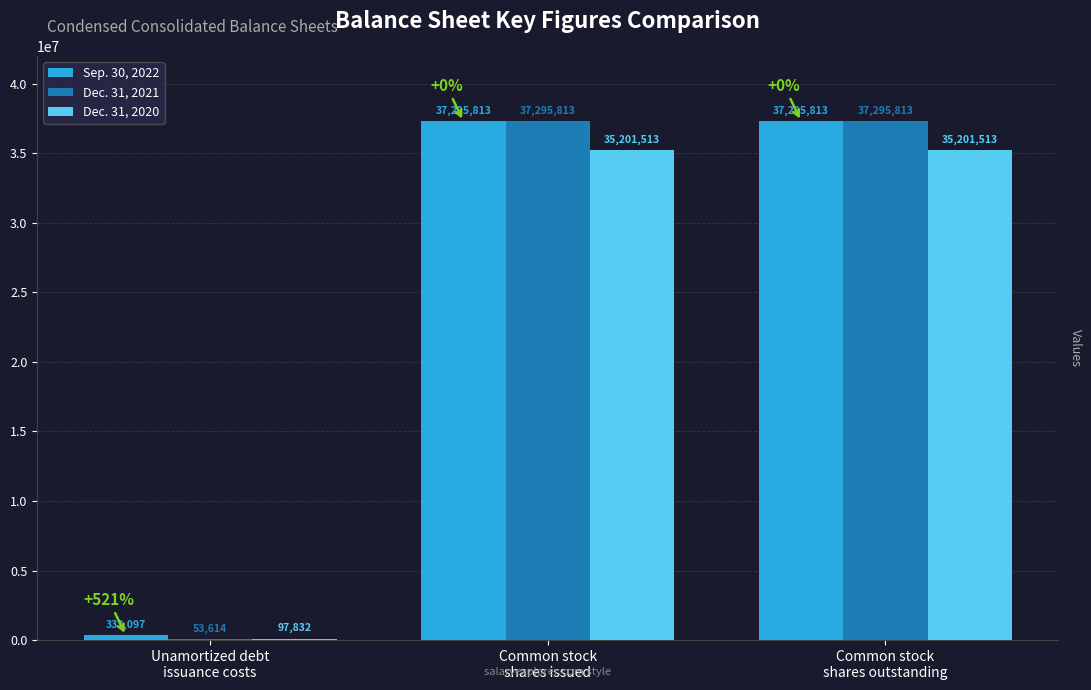

Between Unamortized debt
issuance costs and Common stock
shares outstanding, which series saw the biggest shift?

Dec. 31, 2021